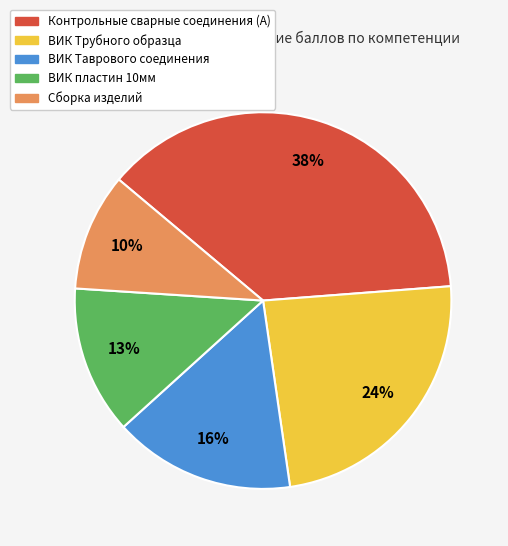

How many segments does this pie chart have?

5